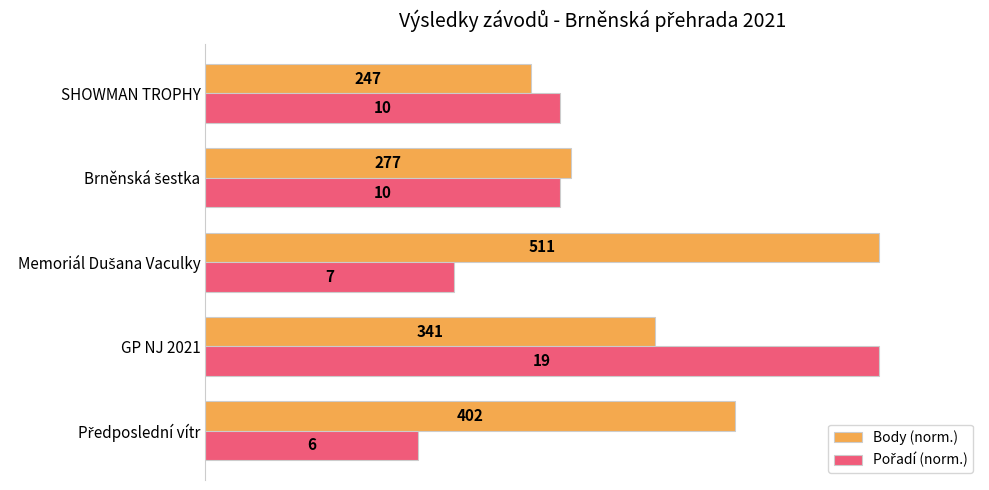

Which series has the largest total across all categories?

Body (norm.)